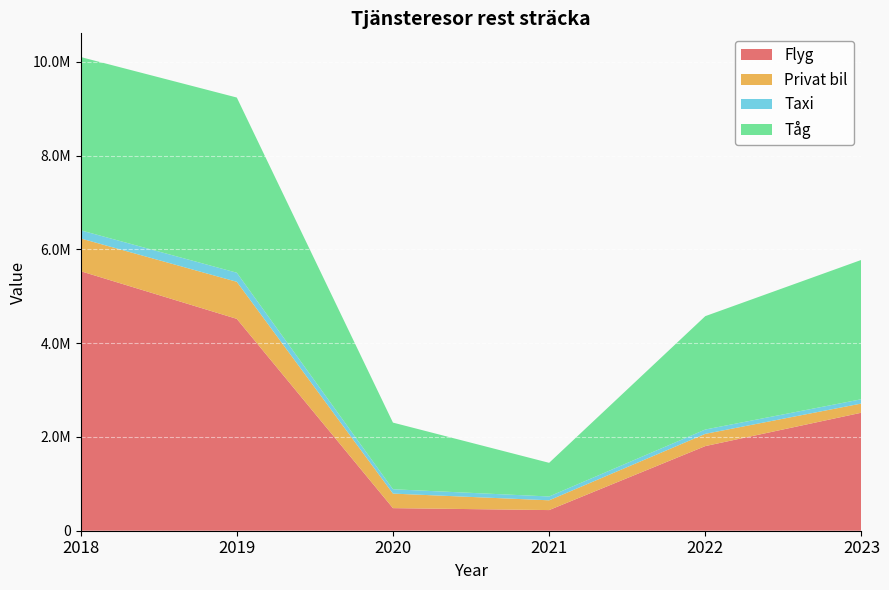

Reading right to left, extract all data points from this chart.

Flyg: 2517699.0	1805301.0	440499.1	481861.5	4519537.1	5536221.0
Privat bil: 195866.4	261070.6	208356.4	310202.4	790577.0	698819.0
Taxi: 91575.0	92457.0	81631.0	92670.0	193579.0	173426.0
Tåg: 2972627.5	2418318.9	717969.8	1421807.0	3737276.0	3696694.0